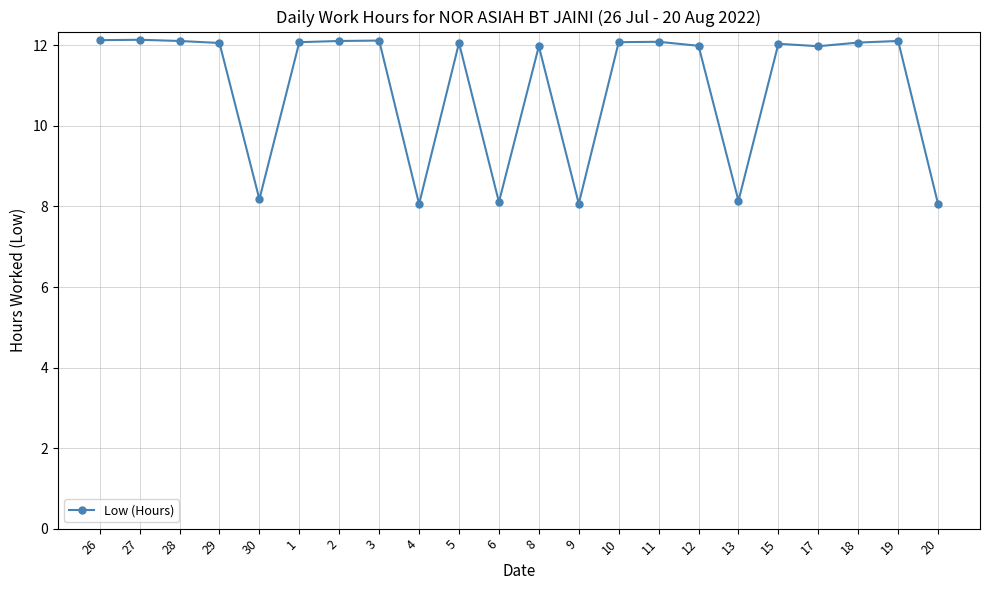

What is the label of the 16th point from the left?

12